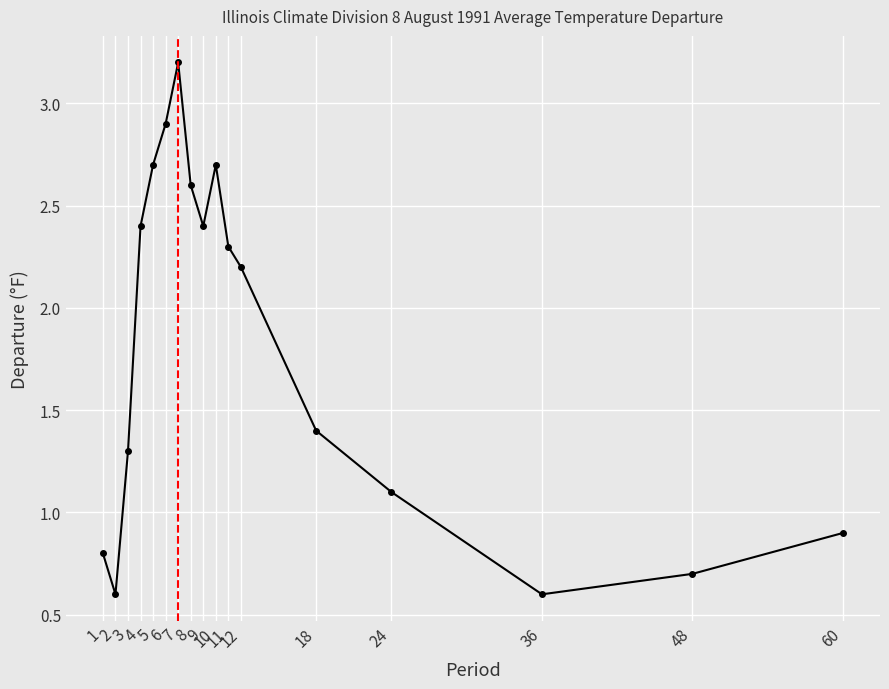

How many data points are less than 2?

8